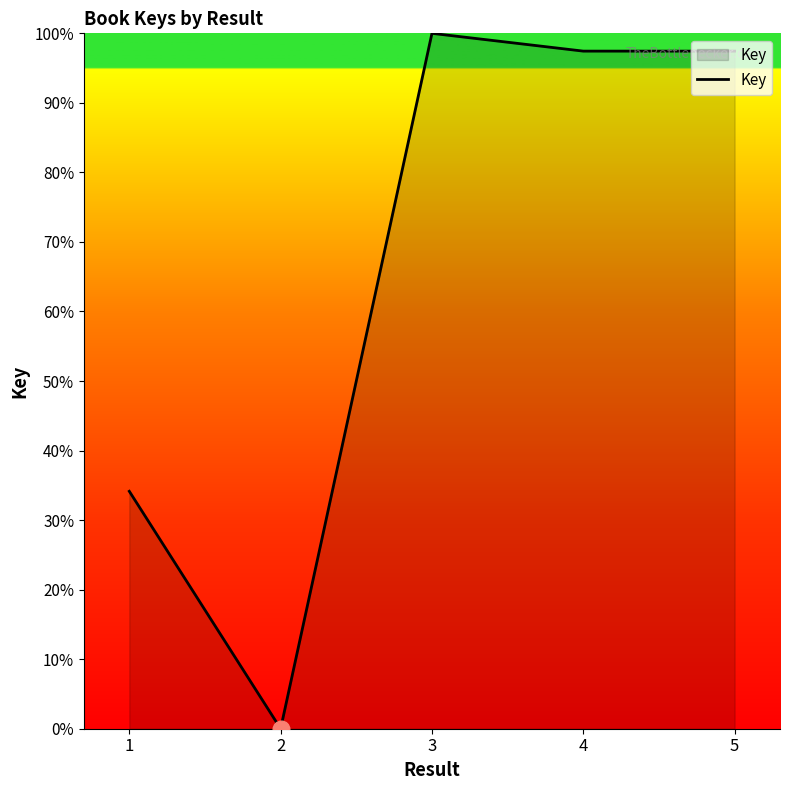

Where is the data nearest to the value 50?

1